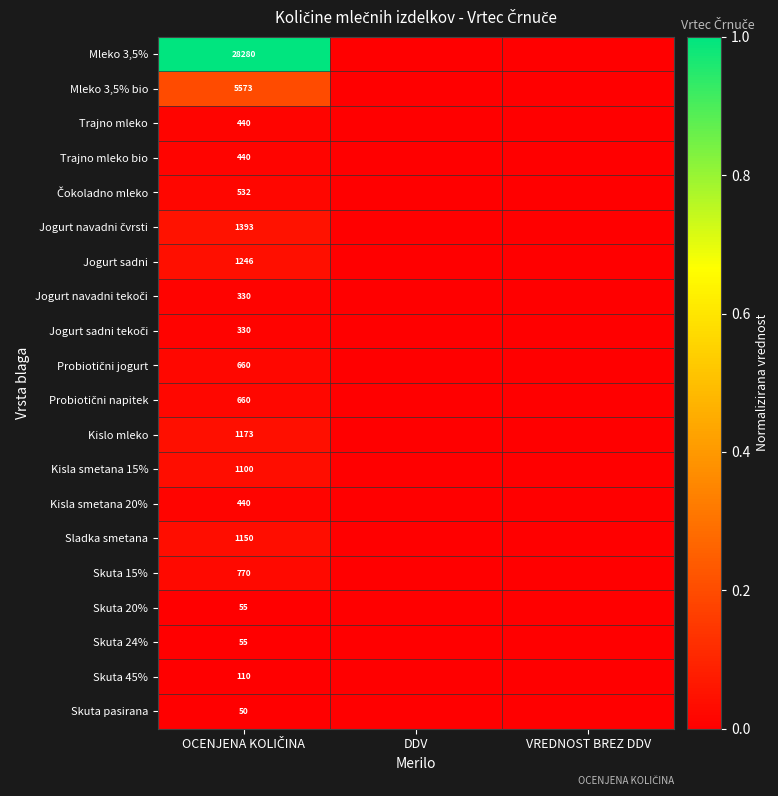

Rank the series by their maximum value, from highest to lowest.

Mleko 3,5%, Mleko 3,5% bio, Jogurt navadni čvrsti, Jogurt sadni, Kislo mleko, Sladka smetana, Kisla smetana 15%, Skuta 15%, Probiotični jogurt, Probiotični napitek, Čokoladno mleko, Trajno mleko, Trajno mleko bio, Kisla smetana 20%, Jogurt navadni tekoči, Jogurt sadni tekoči, Skuta 45%, Skuta 20%, Skuta 24%, Skuta pasirana